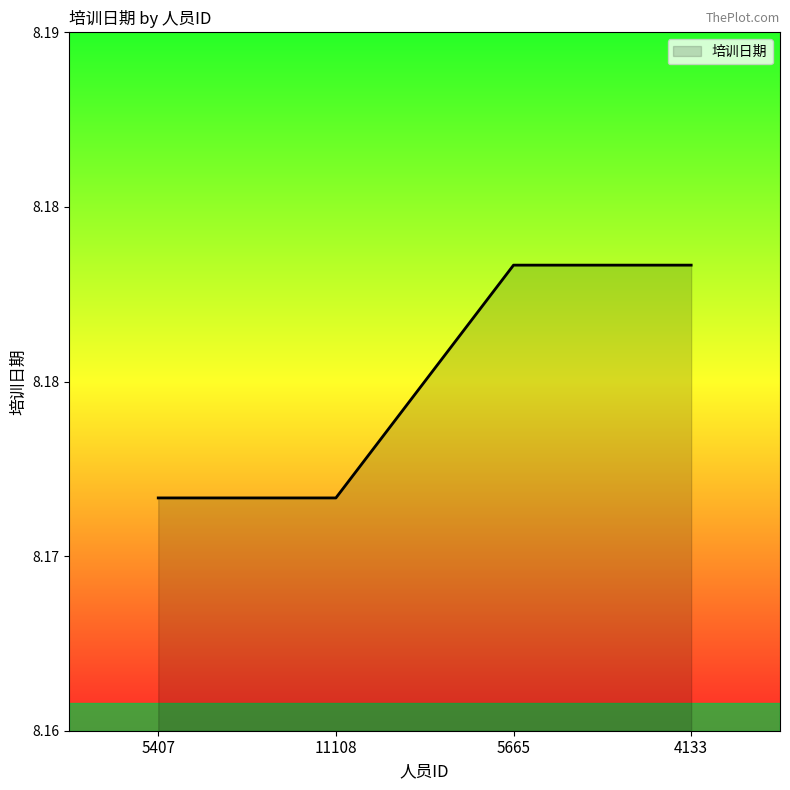

List the labels in order of value, smallest first.

5407, 11108, 5665, 4133